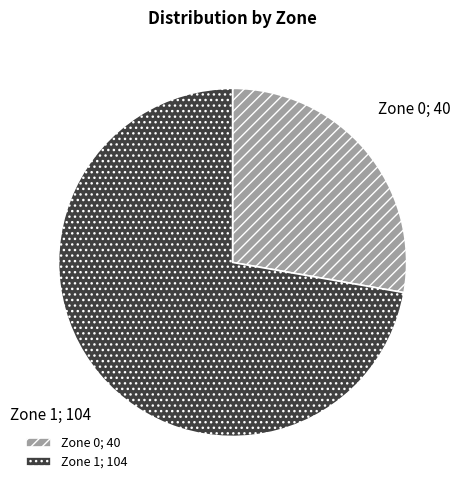

Count the number of slices in the pie.

2